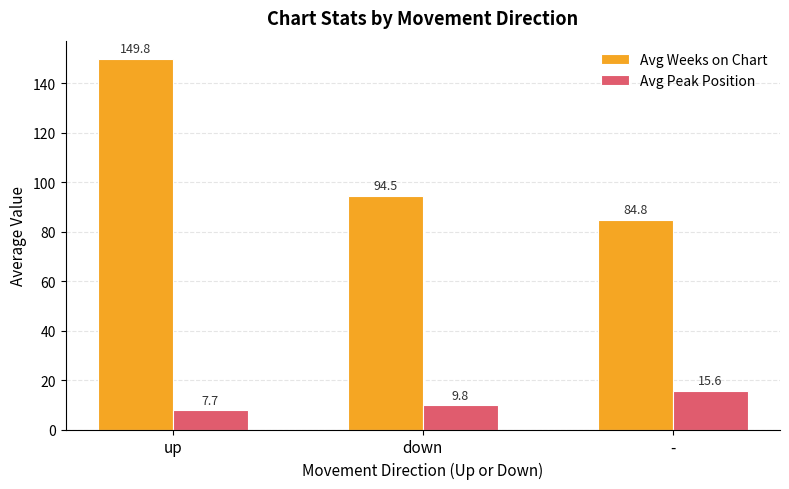

Which label corresponds to the largest value in the chart?

up